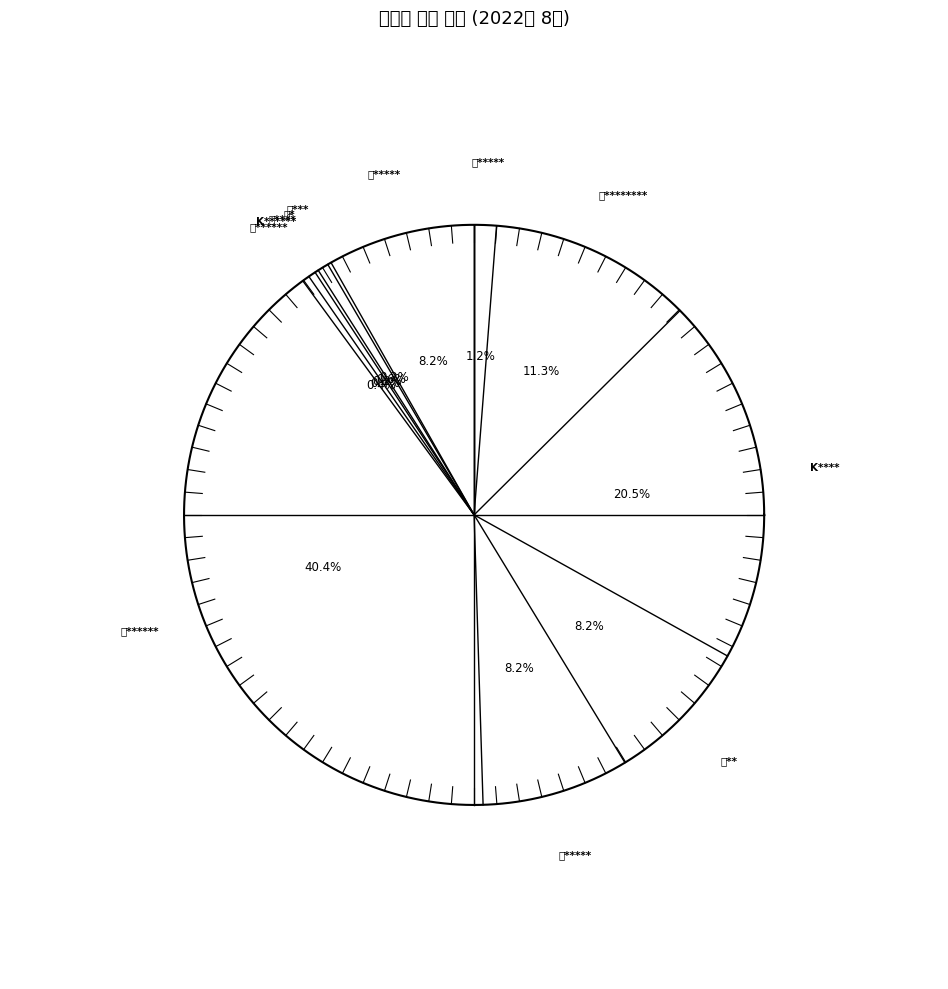

To the nearest percent, what is the average slice percentage?

8%